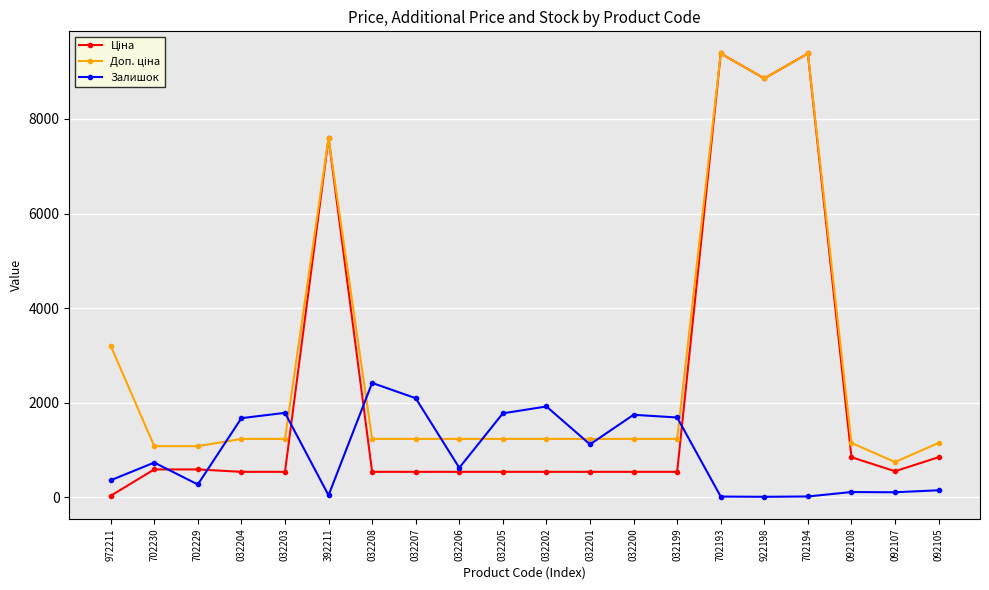

What is the maximum value shown in the chart?

9384.0